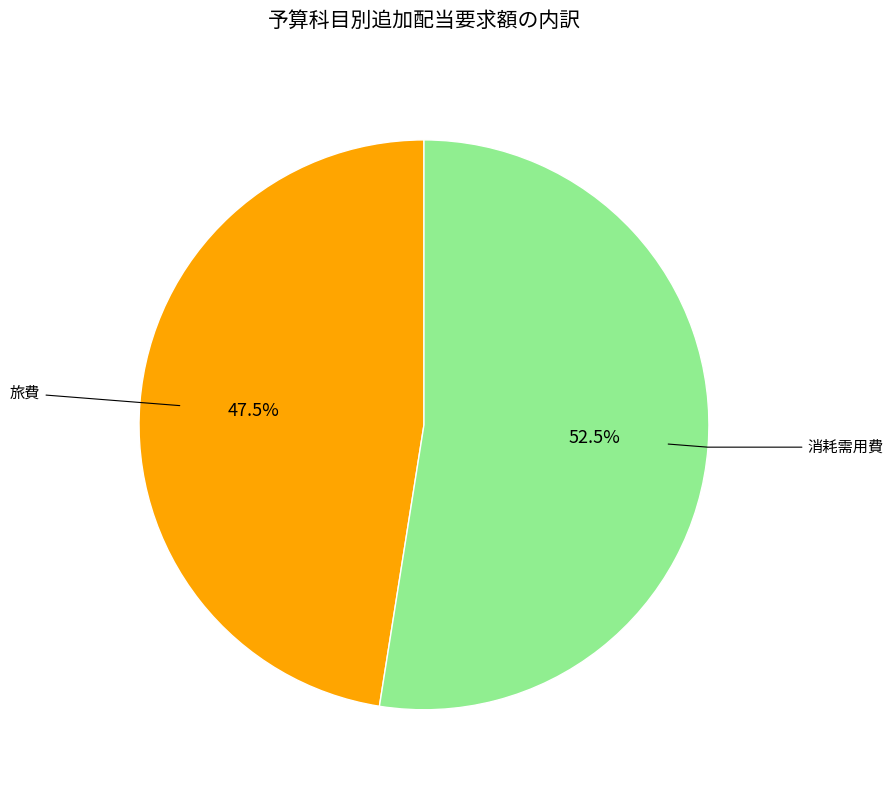

Is there a majority slice in this chart?

Yes